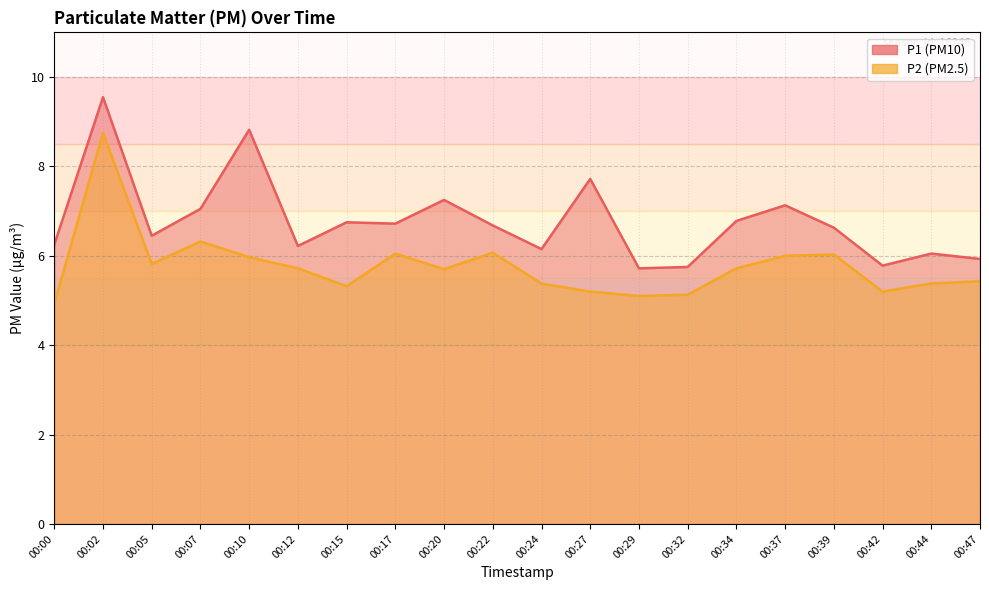

Reading left to right, list all the values displayed in this chart.

P1: 6.2	9.6	6.5	7.0	8.8	6.2	6.8	6.7	7.2	6.7	6.2	7.7	5.7	5.8	6.8	7.1	6.6	5.8	6.0	5.9
P2: 4.9	8.8	5.8	6.3	6.0	5.7	5.3	6.0	5.7	6.1	5.4	5.2	5.1	5.1	5.7	6.0	6.0	5.2	5.4	5.4